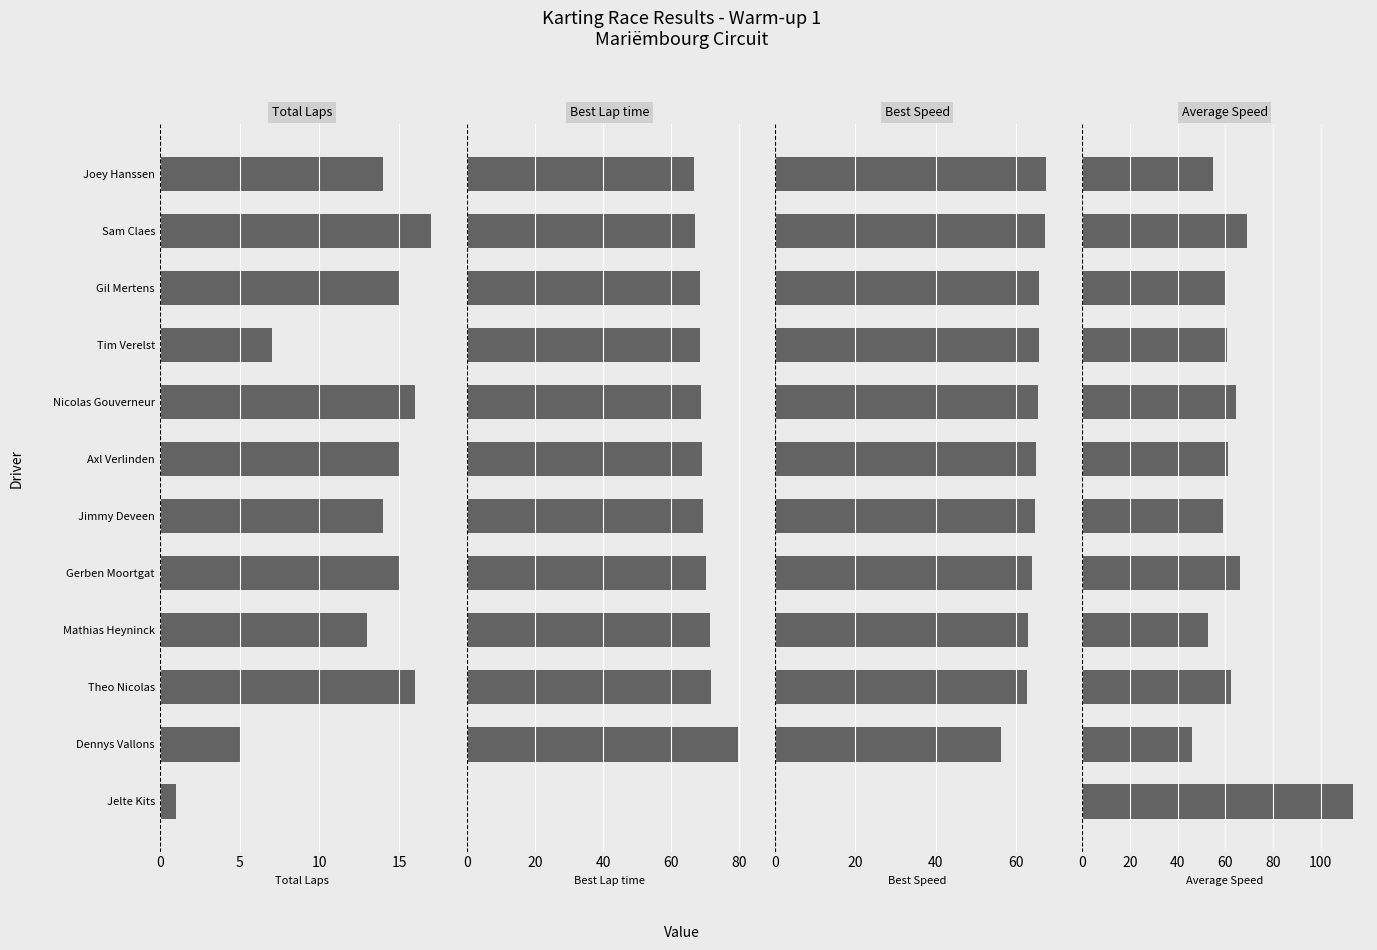

What is the difference between the maximum and minimum values in the Best Lap time series?

79.8